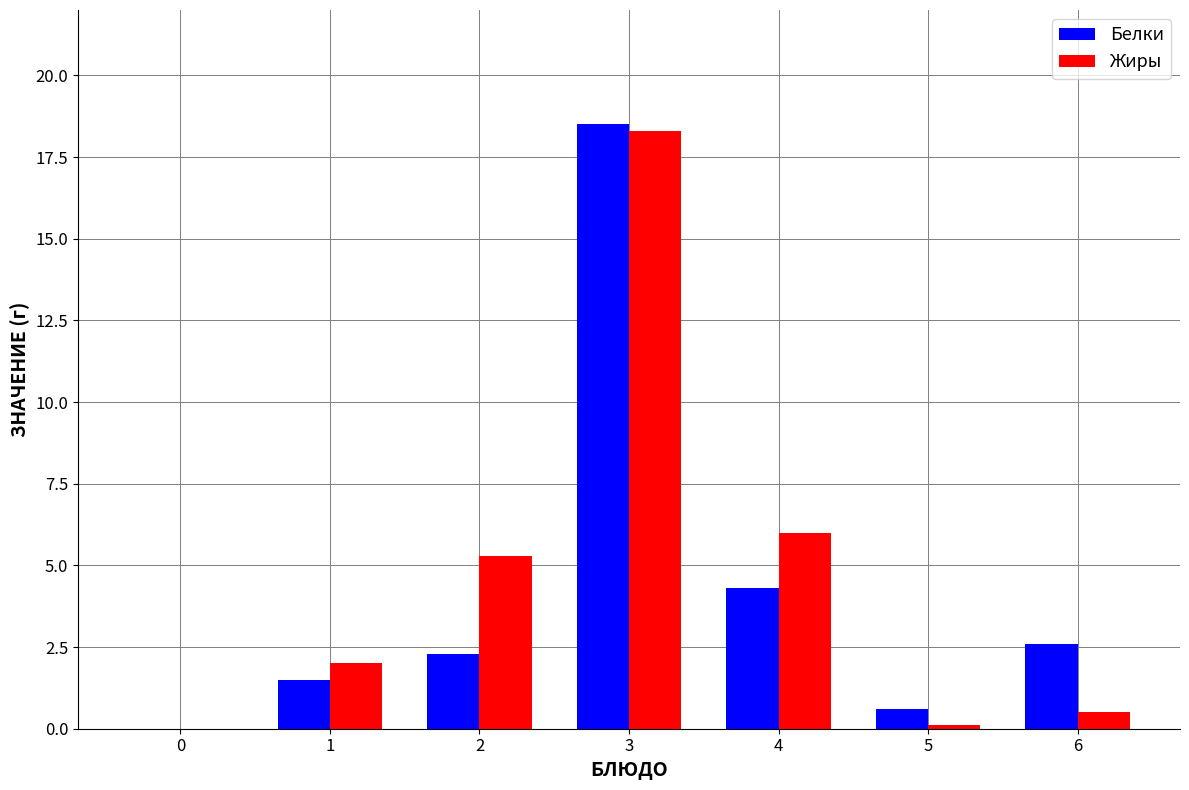

What is the sum of all Жиры values?

32.2